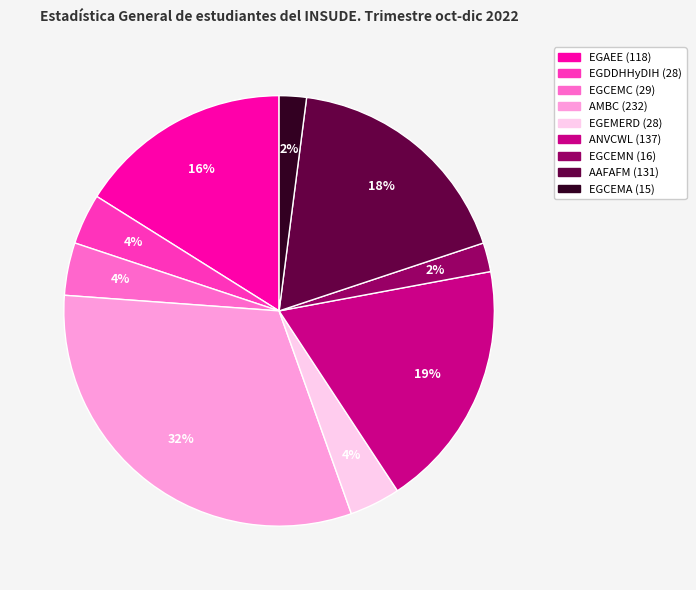

Is the sum of AMBC and EGAEE greater than half?

No